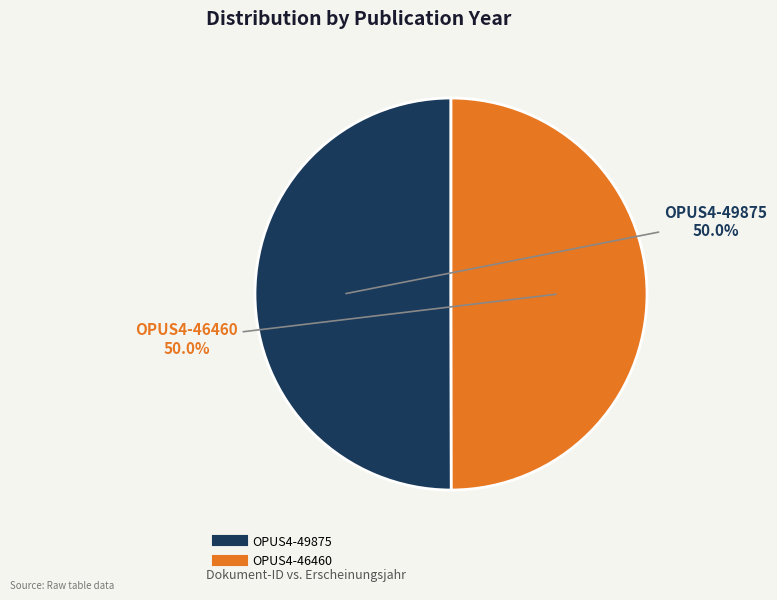

Approximately how many times larger is the value at OPUS4-49875 compared to OPUS4-46460?

1.0